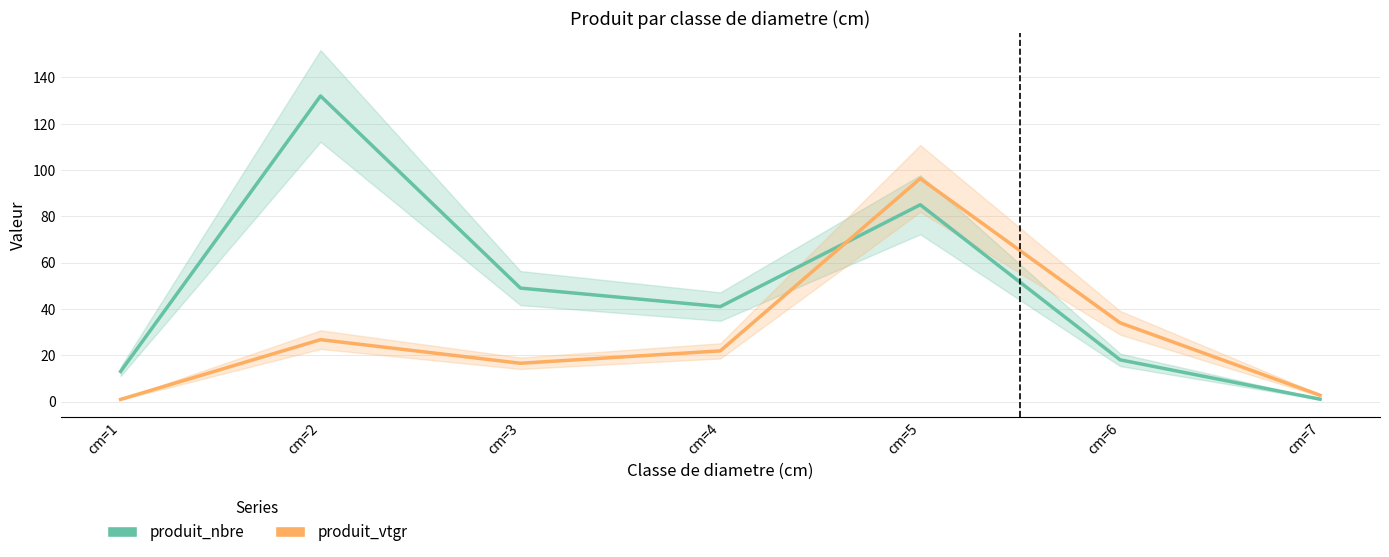

At which label does produit_vtgr reach its minimum?

cm=1